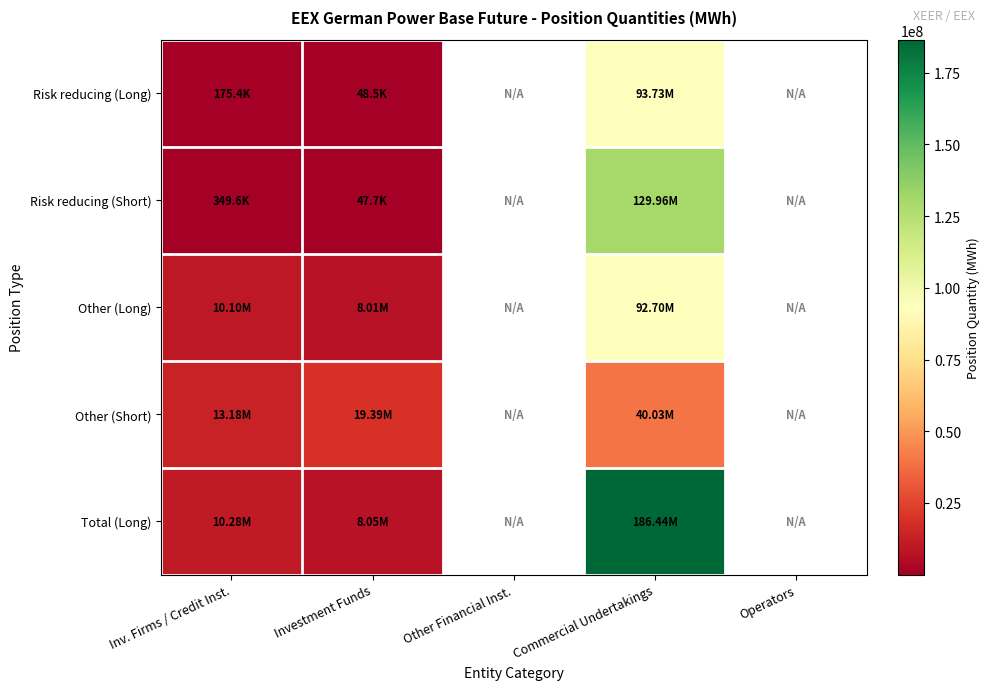

What is the minimum value for Other (Short)?

13179977.4